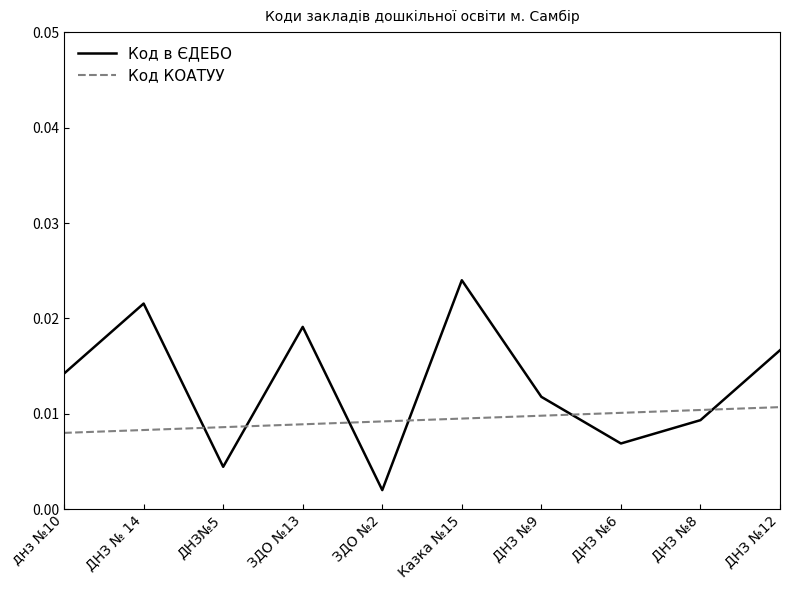

Where is the first local maximum for Код в ЄДЕБО?

ДНЗ № 14